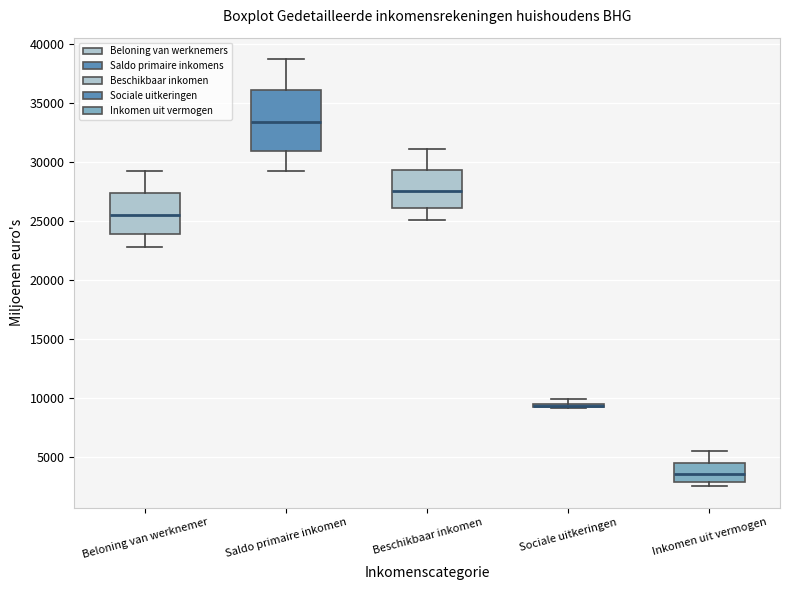

Where does the upper whisker of the box for Beloning van werknemer end on the y-axis? The values are not printed on the chart, so give them approximately, as read against the axis.

29000